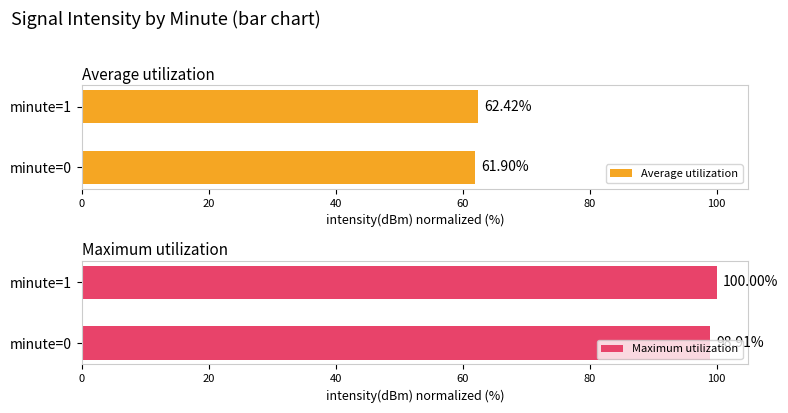

Rank the series by their maximum value, from highest to lowest.

Maximum utilization, Average utilization